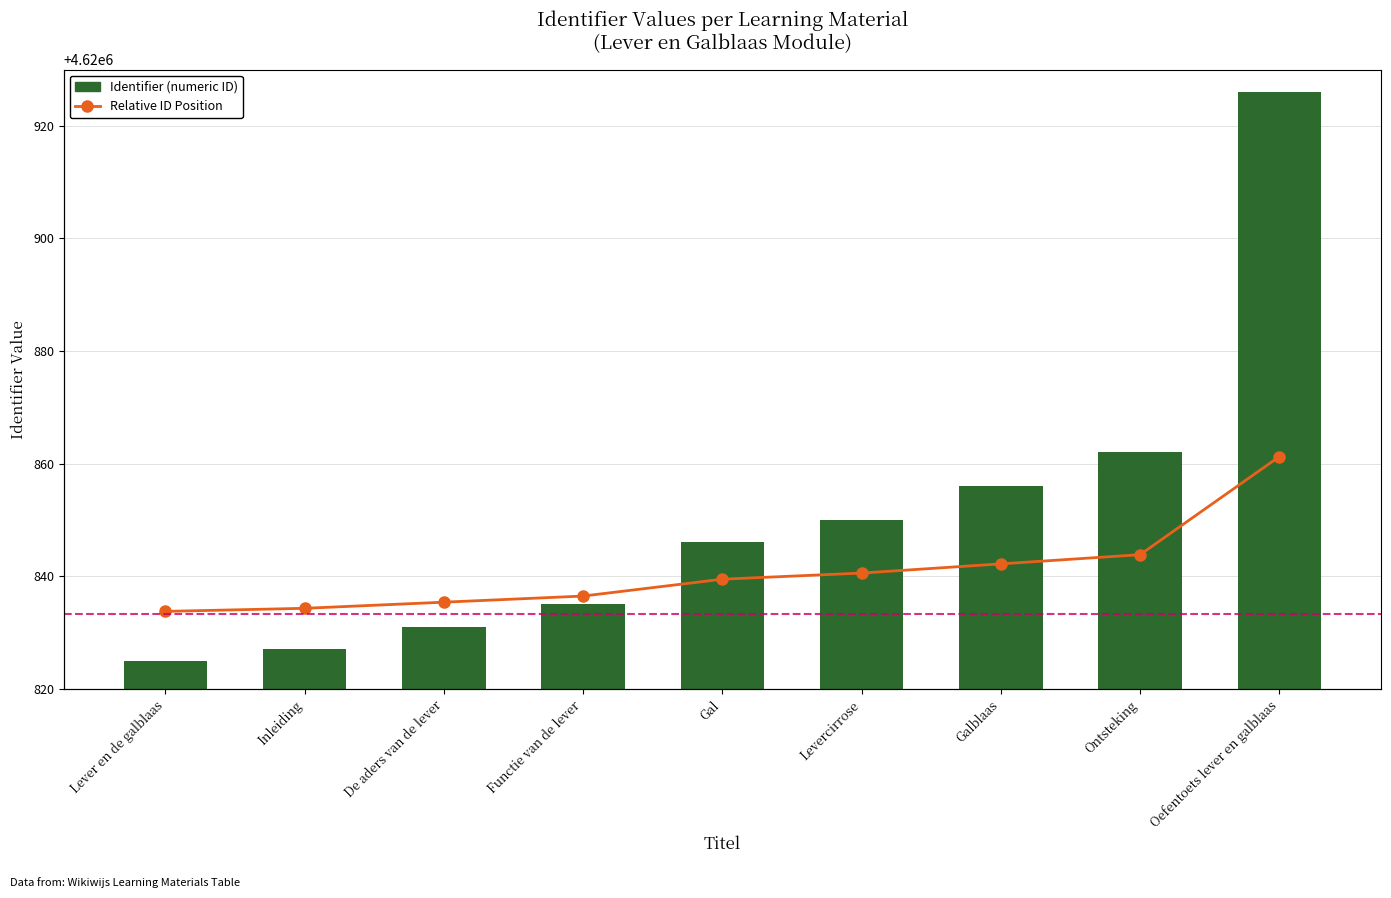

At Oefentoets lever en galblaas, list the series in order from smallest to largest.

Relative ID Position, Identifier (numeric ID)